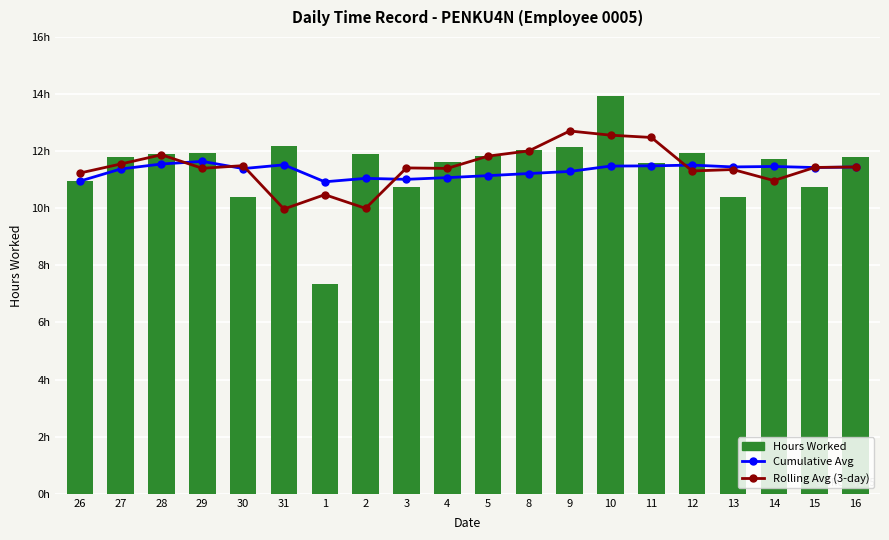

Count the number of data series in this chart.

3